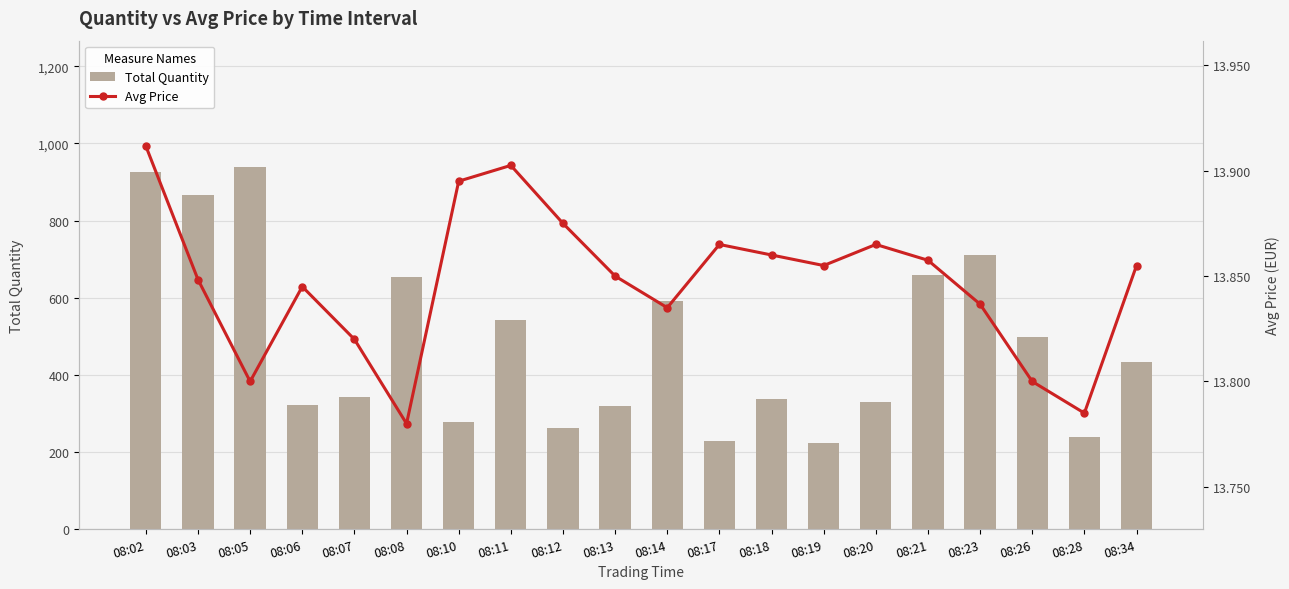

Is it true that Total Quantity equals 711.0 at 08:23?

True